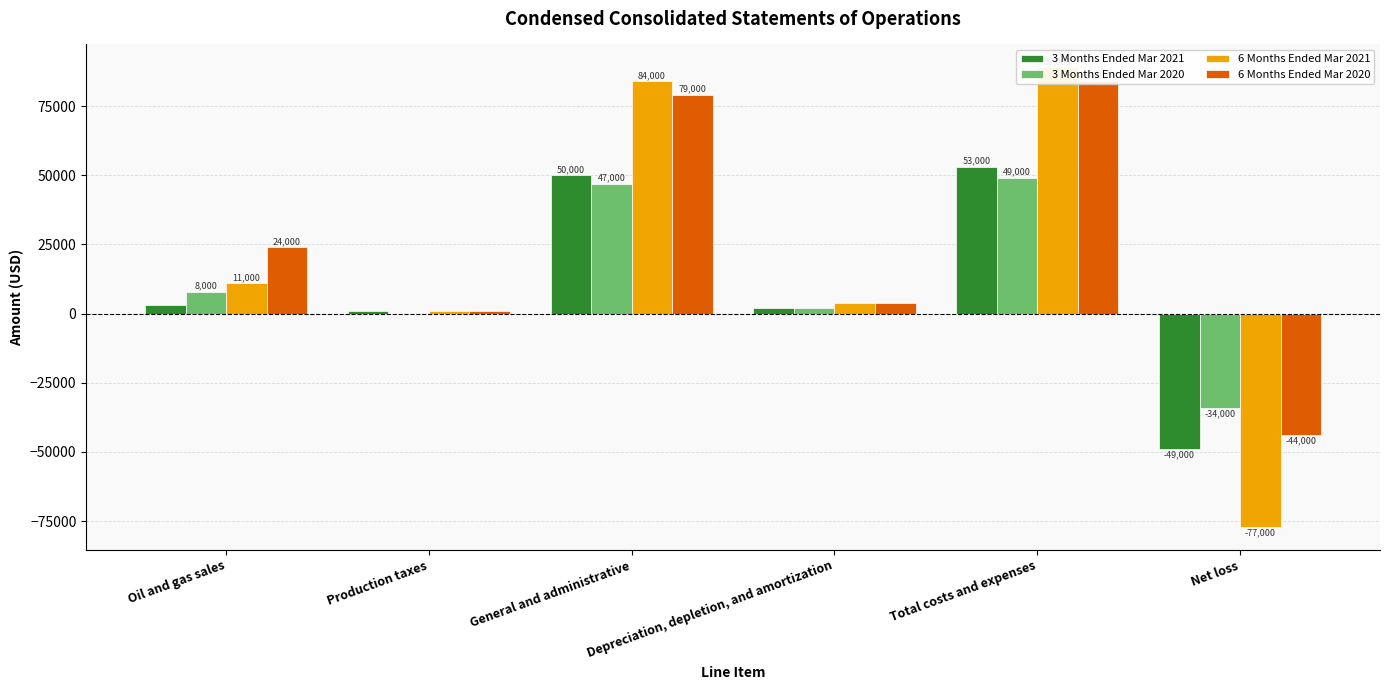

What is the difference between the maximum and minimum values in the 3 Months Ended Mar 2021 series?

102000